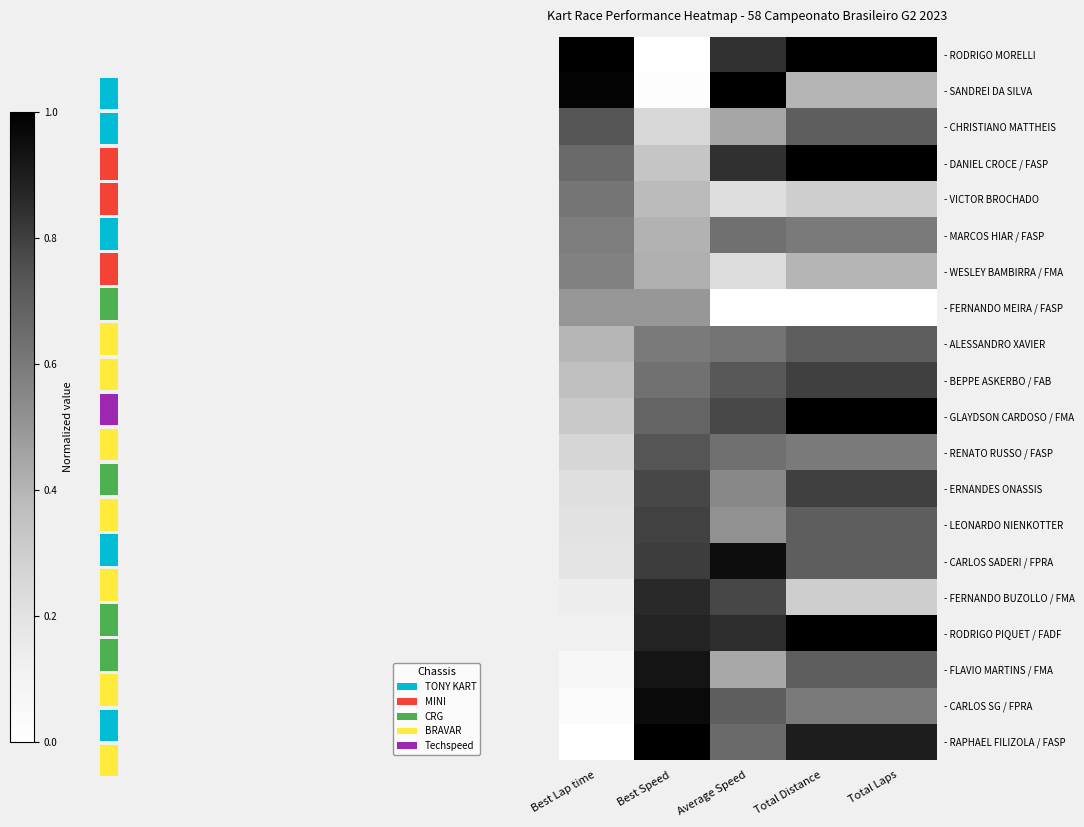

What is the spread (max minus min) of values at Total Laps?

1.0